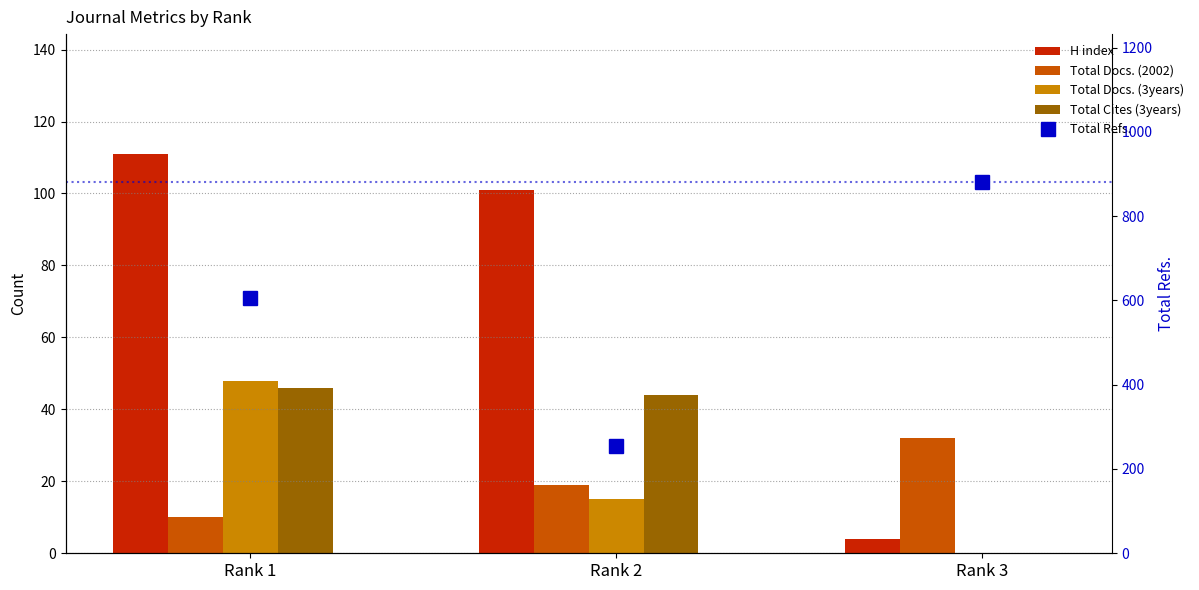

What is the sum of all Total Cites (3years) values?

90